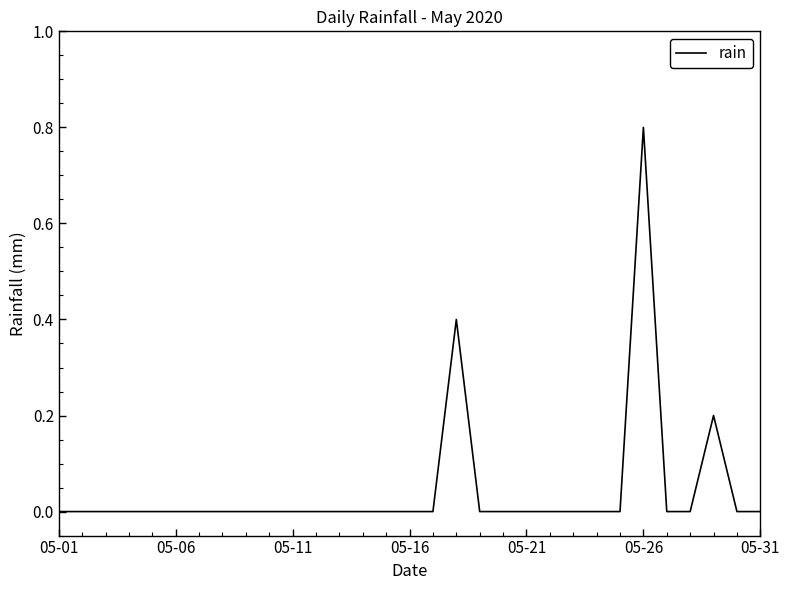

How many values are between 0 and 1?

31